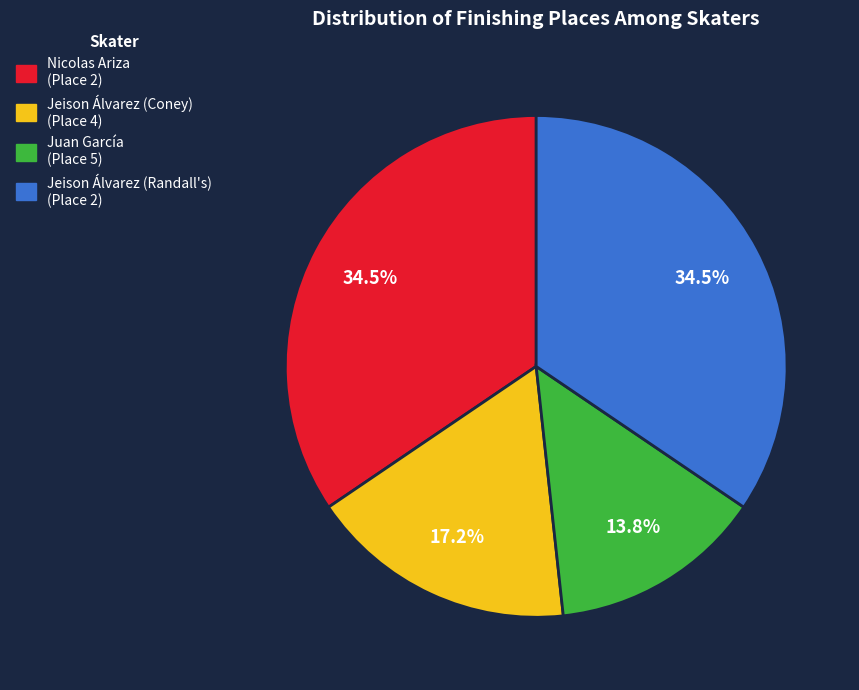

Is it true that Jeison Álvarez (Coney) is 38% of the pie?

False